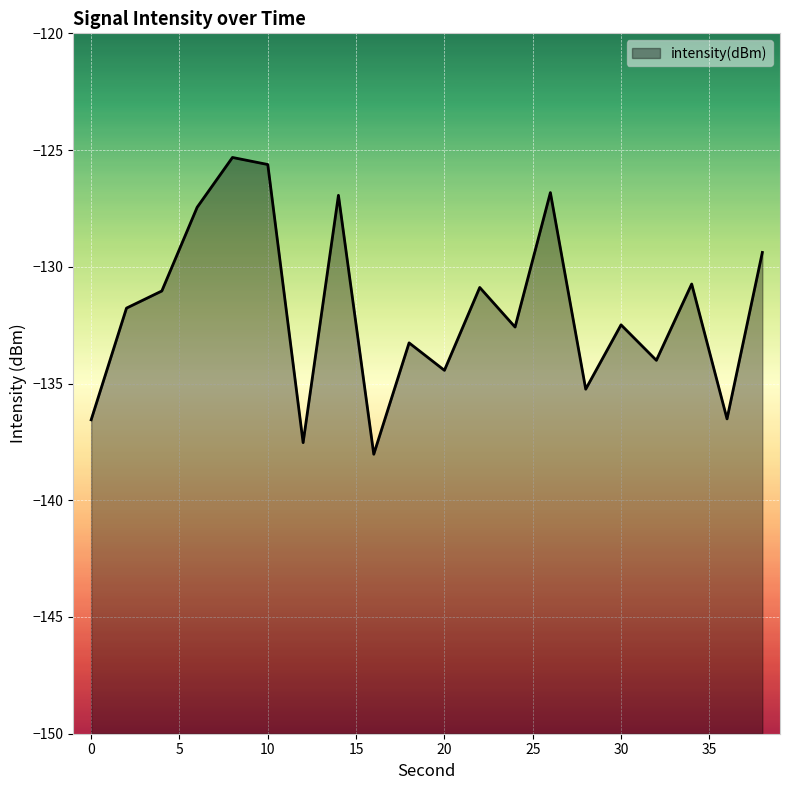

At which category does the data reach its first local valley?

12